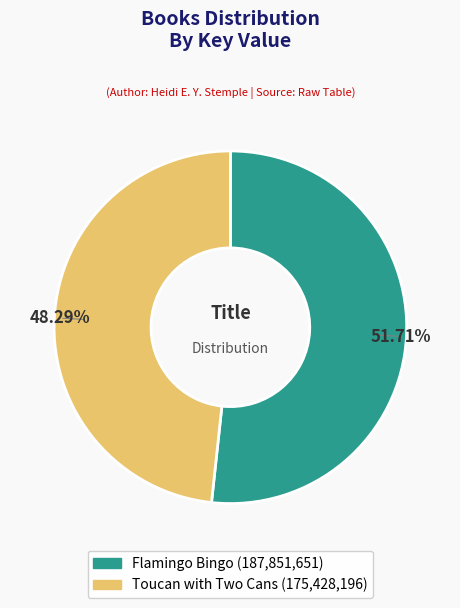

Which category accounts for the majority?

Flamingo Bingo